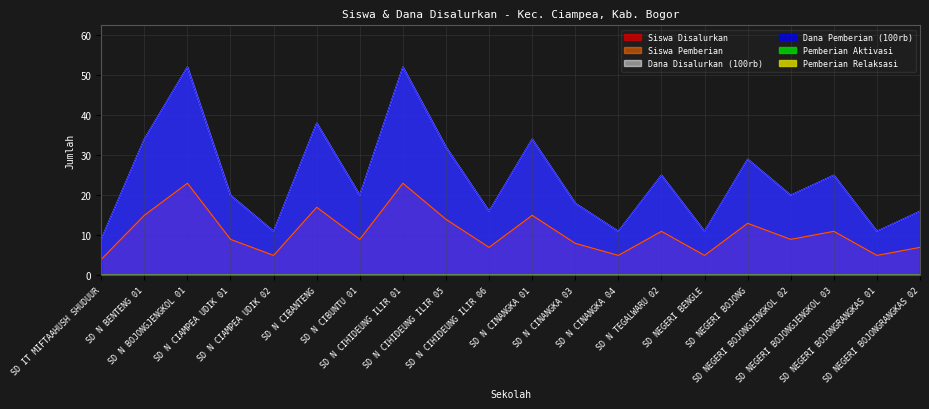

True or false: Siswa Pemberian and Dana Pemberian (100rb) cross at least once.

False